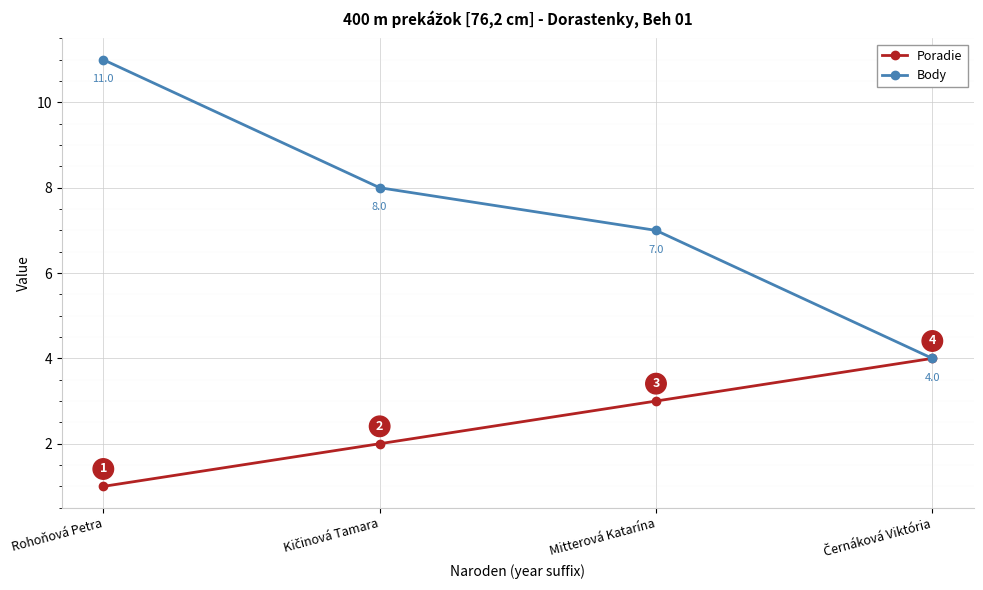

What position from the left is Mitterová Katarína?

3